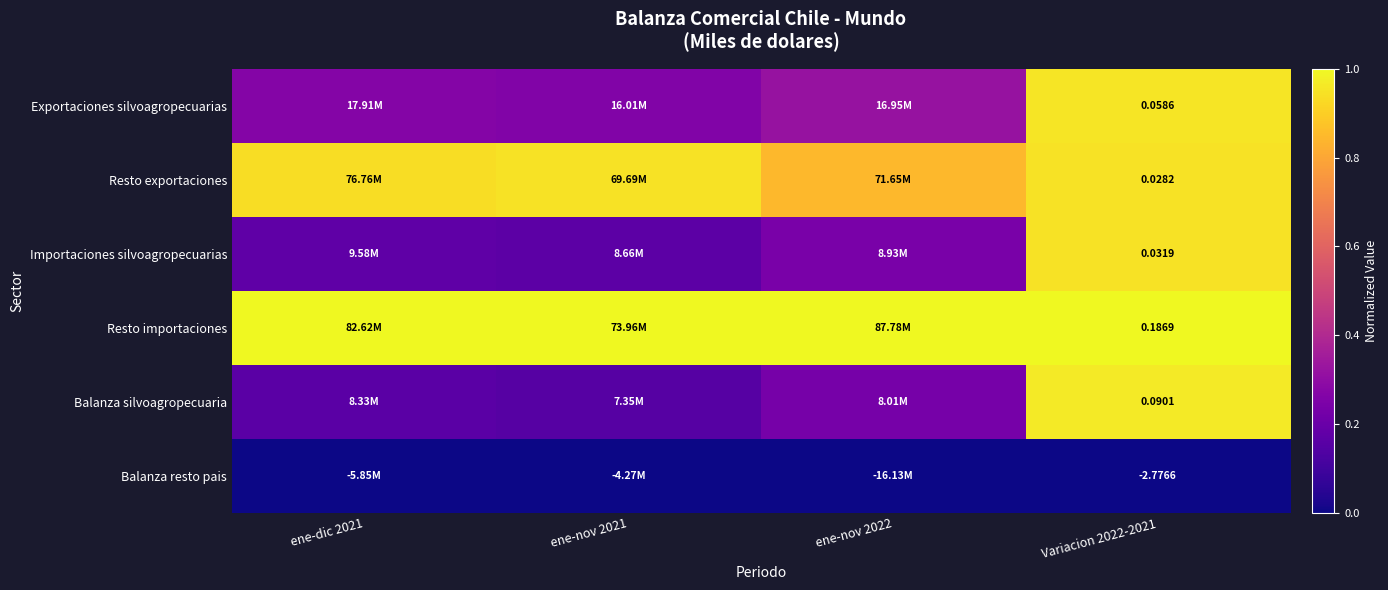

Which series has the largest total across all categories?

Resto importaciones